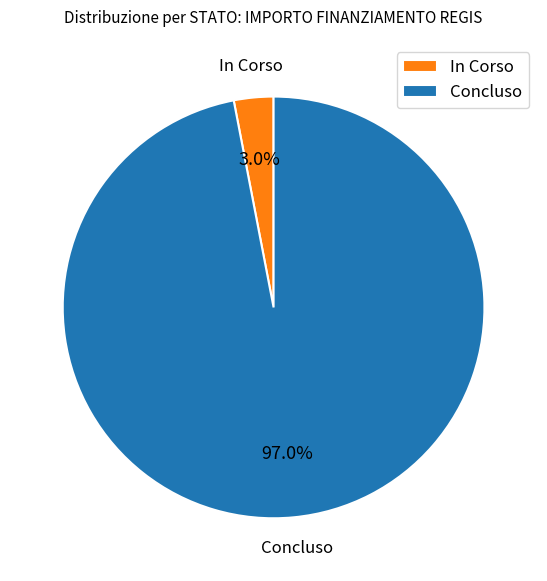

Is there any slice that represents more than half of the pie?

Yes